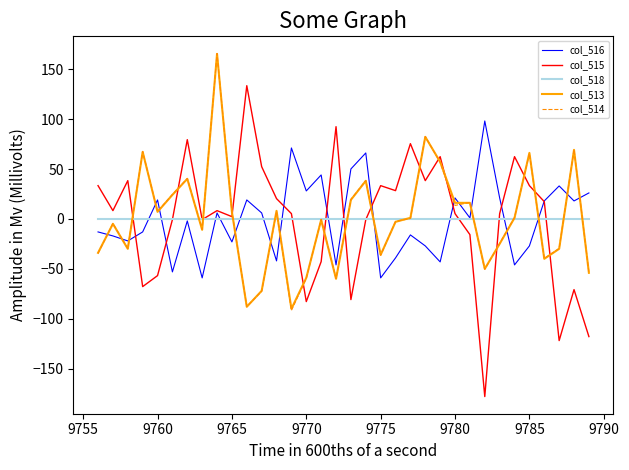

How many lines are shown in the chart?

5